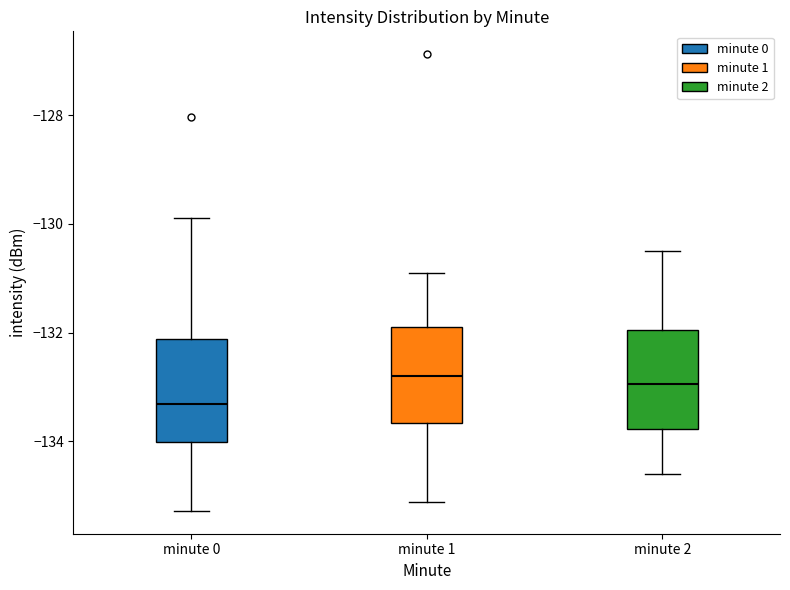

Reading left to right, read every box against the y-axis: the position of its median line, the range the box covers, and the ends of its whiskers. The values are not printed on the chart, so give them approximately, as read against the axis.

minute 0: median -133.4, box -134.0 to -132.2, whiskers -135.2 to -129.8
minute 1: median -132.8, box -133.6 to -132.0, whiskers -135.2 to -130.8
minute 2: median -133.0, box -133.8 to -132.0, whiskers -134.6 to -130.4